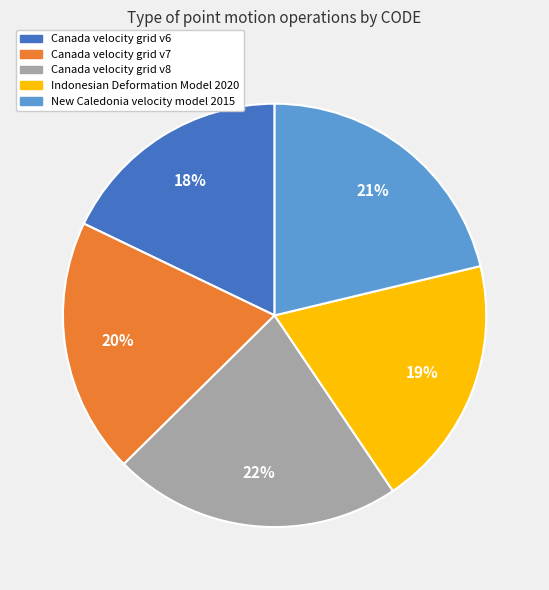

Does Indonesian Deformation Model 2020 account for over 50% of the chart?

No